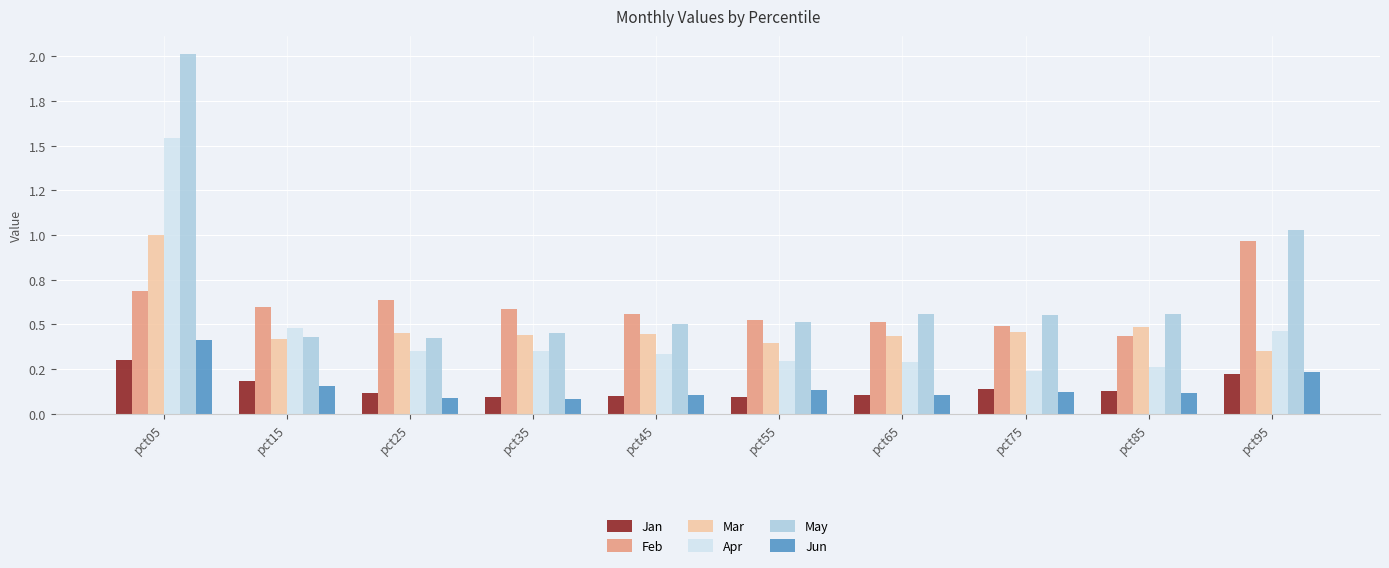

Where is Jan nearest to the value 0?

pct55